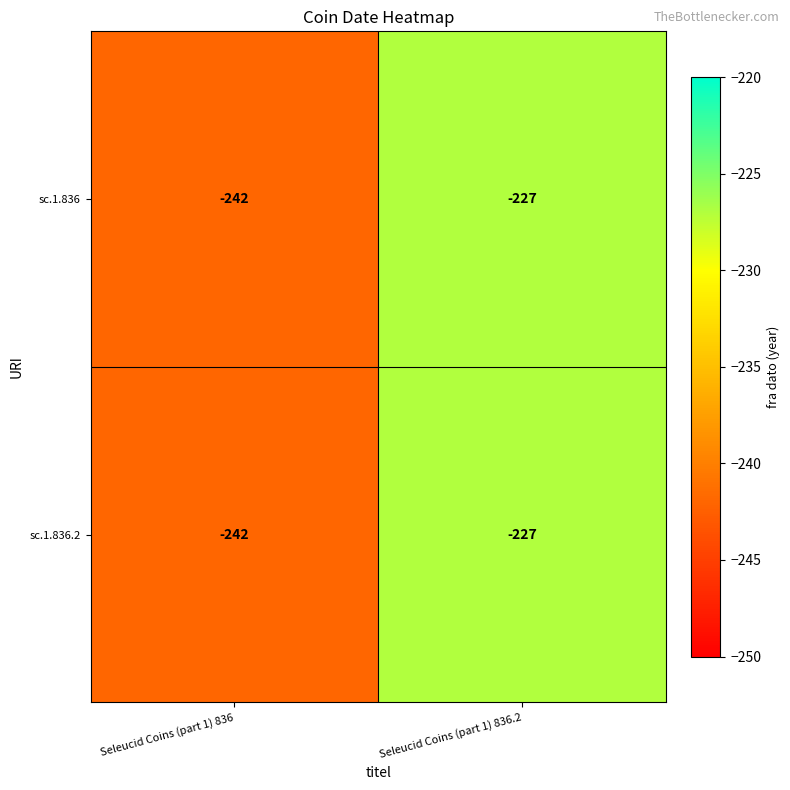

Which category has the highest value across all series?

Seleucid Coins (part 1) 836.2